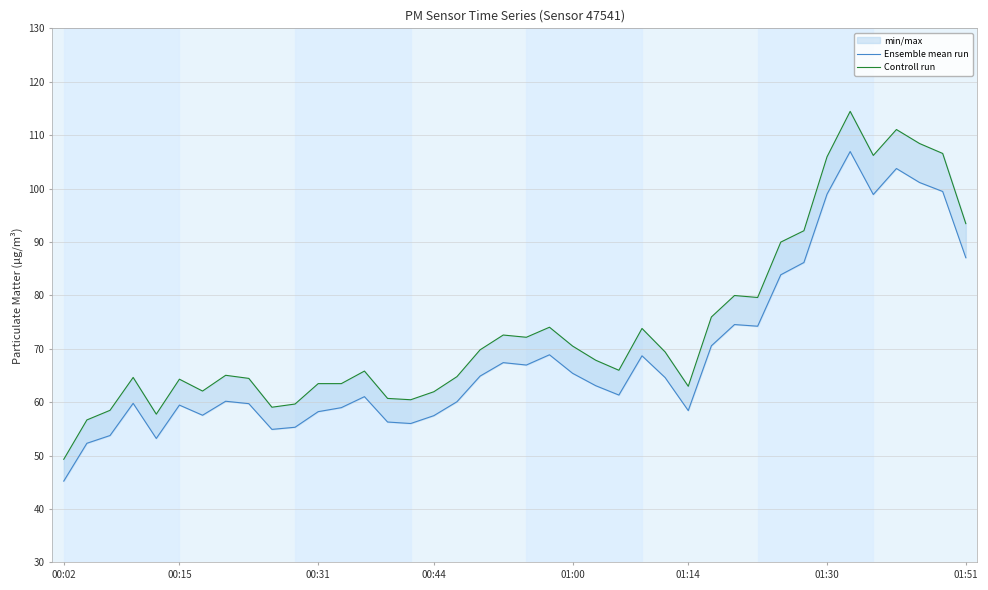

True or false: Ensemble mean run has more than 0 points higher than both neighbors.

True